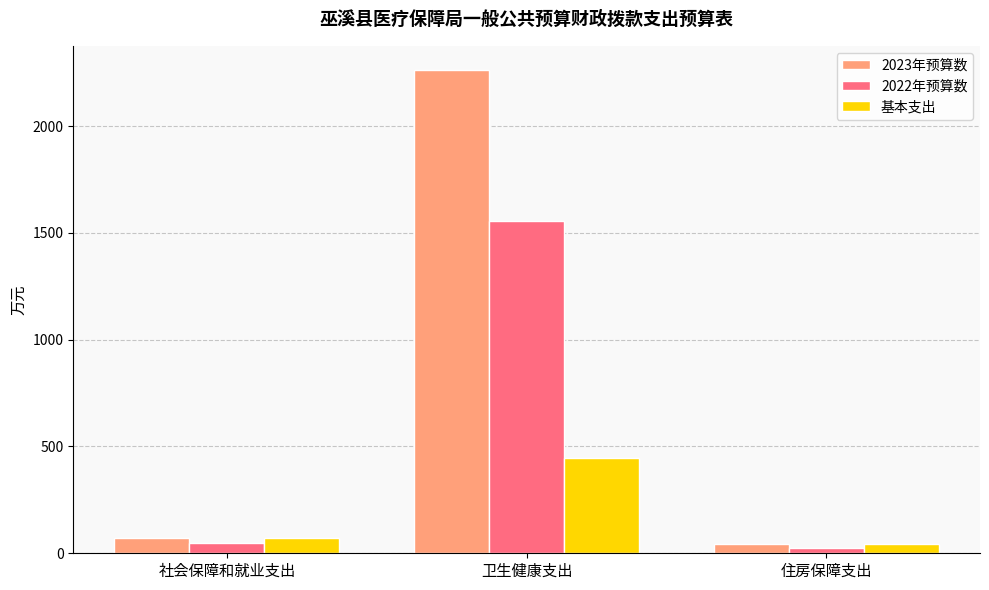

At 卫生健康支出, list the series in order from smallest to largest.

基本支出, 2022年预算数, 2023年预算数